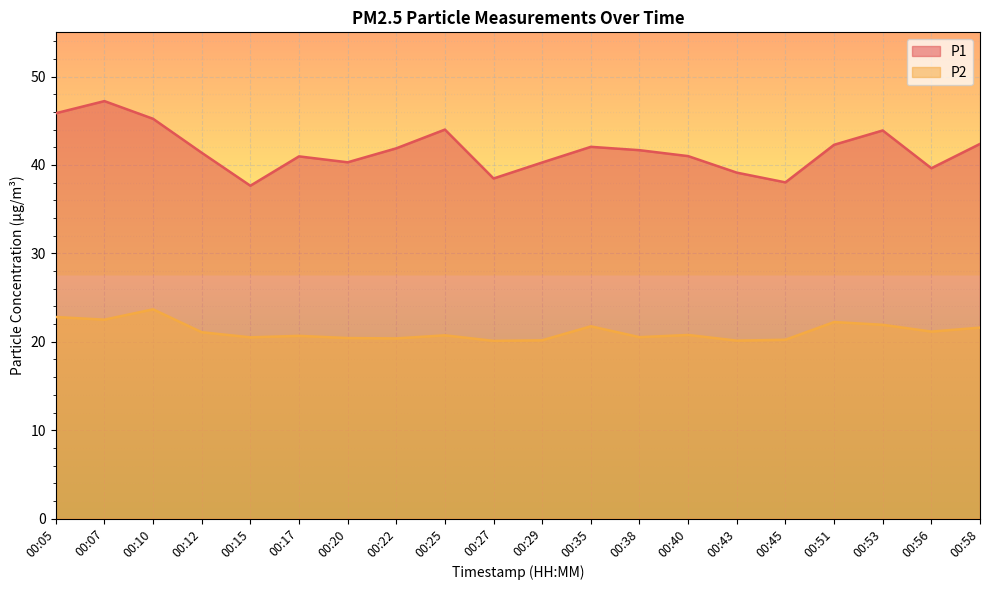

Rank the categories by P1 value from lowest to highest.

00:15, 00:45, 00:27, 00:43, 00:56, 00:29, 00:20, 00:17, 00:40, 00:12, 00:38, 00:22, 00:35, 00:51, 00:58, 00:53, 00:25, 00:10, 00:05, 00:07